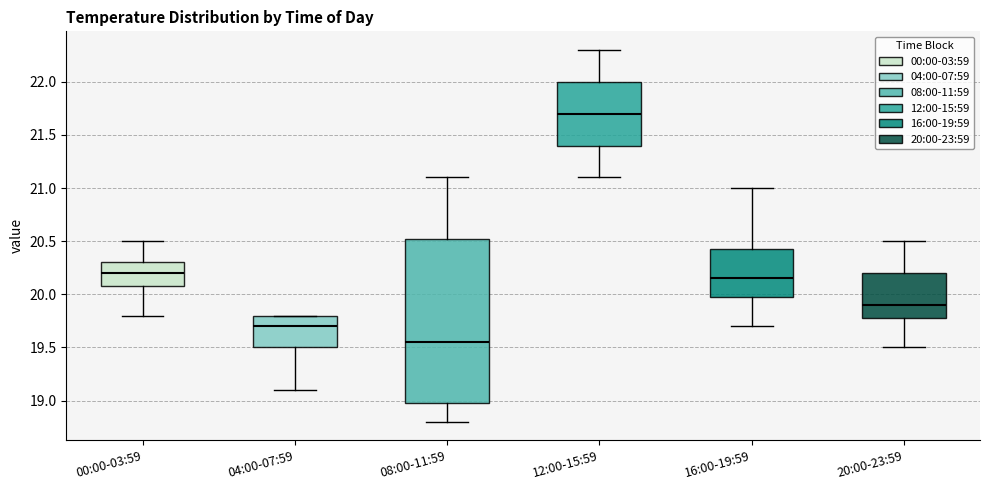

Where is the lower edge of the box for 12:00-15:59 on the y-axis? The values are not printed on the chart, so give them approximately, as read against the axis.

21.40